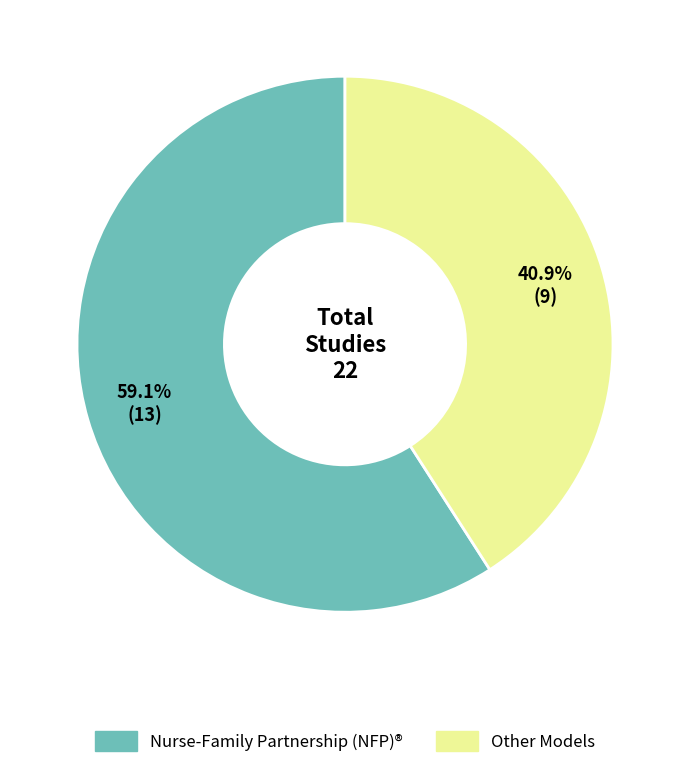

Is there a majority slice in this chart?

Yes